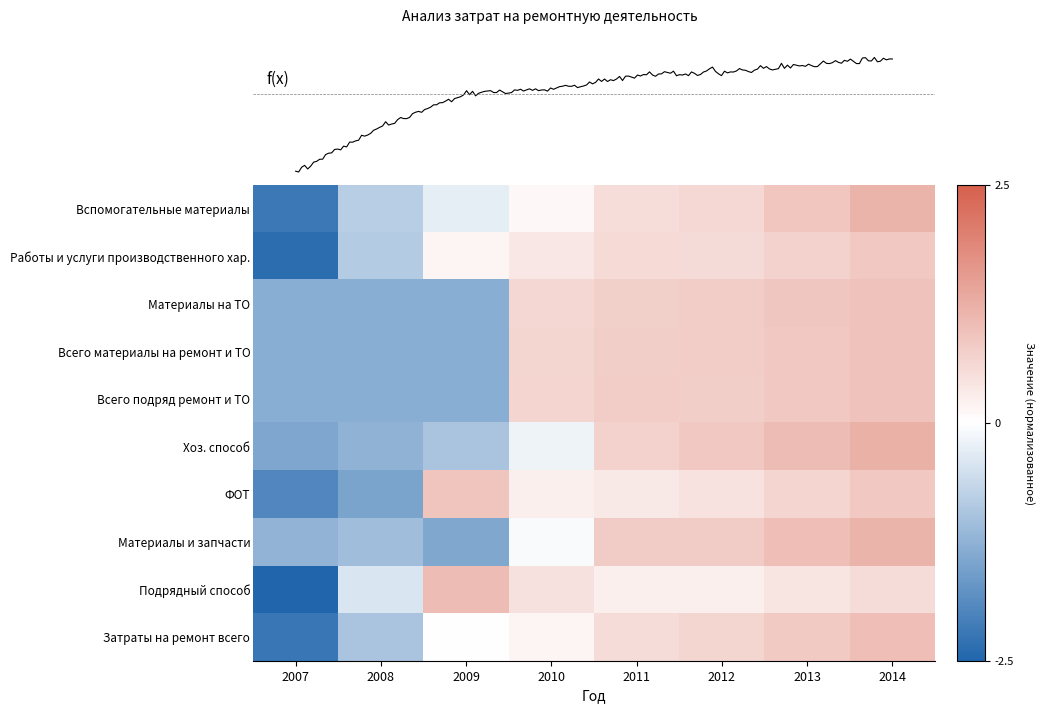

Reading left to right, transcribe all the data shown in this chart.

Вспомогательные материалы: 2007=-2.2	2008=-0.8	2009=-0.3	2010=0.1	2011=0.5	2012=0.6	2013=0.9	2014=1.1
Работы и услуги производственного хар.: 2007=-2.3	2008=-0.8	2009=0.1	2010=0.3	2011=0.6	2012=0.5	2013=0.7	2014=0.8
Материалы на ТО: 2007=-1.3	2008=-1.3	2009=-1.3	2010=0.6	2011=0.7	2012=0.8	2013=0.8	2014=0.9
Всего материалы на ремонт и ТО: 2007=-1.3	2008=-1.3	2009=-1.3	2010=0.6	2011=0.7	2012=0.8	2013=0.8	2014=0.9
Всего подряд ремонт и ТО: 2007=-1.3	2008=-1.3	2009=-1.3	2010=0.6	2011=0.8	2012=0.7	2013=0.8	2014=0.9
Хоз. способ: 2007=-1.4	2008=-1.2	2009=-0.9	2010=-0.2	2011=0.7	2012=0.8	2013=1.0	2014=1.2
ФОТ: 2007=-1.9	2008=-1.5	2009=0.9	2010=0.2	2011=0.3	2012=0.4	2013=0.6	2014=0.8
Материалы и запчасти: 2007=-1.2	2008=-1.0	2009=-1.4	2010=-0.1	2011=0.8	2012=0.8	2013=1.0	2014=1.1
Подрядный способ: 2007=-2.5	2008=-0.4	2009=1.0	2010=0.5	2011=0.2	2012=0.2	2013=0.4	2014=0.5
Затраты на ремонт всего: 2007=-2.2	2008=-0.9	2009=0.0	2010=0.1	2011=0.5	2012=0.6	2013=0.8	2014=1.0